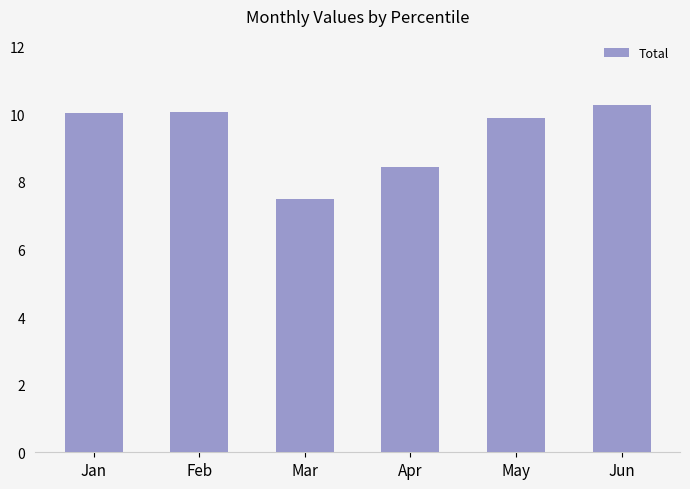

Between Jun and May, which is larger?

Jun